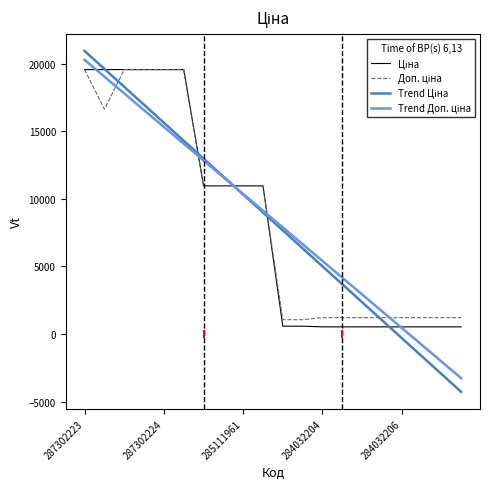

How many lines are shown in the chart?

4